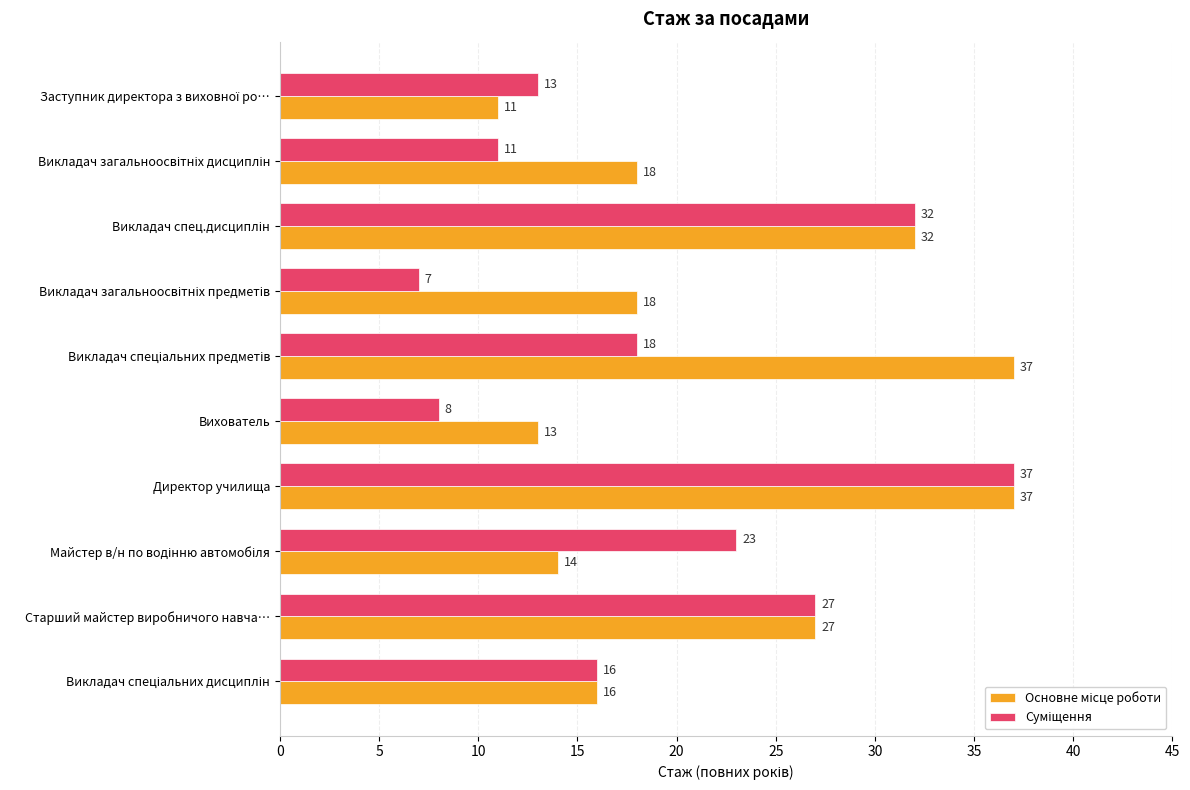

At which category is the sum across all series the highest?

Директор училища